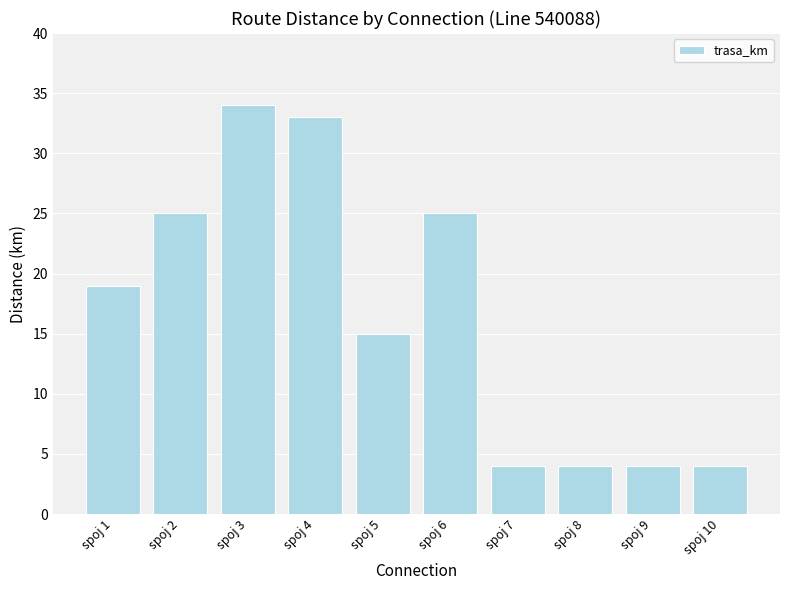

The chart shows a value of 29 at spoj 1. True or false?

False